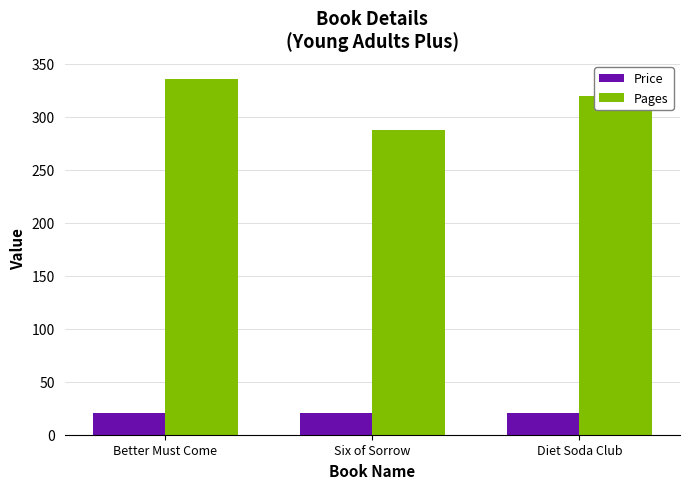

What is the label of the 3rd bar from the right?

Better Must Come